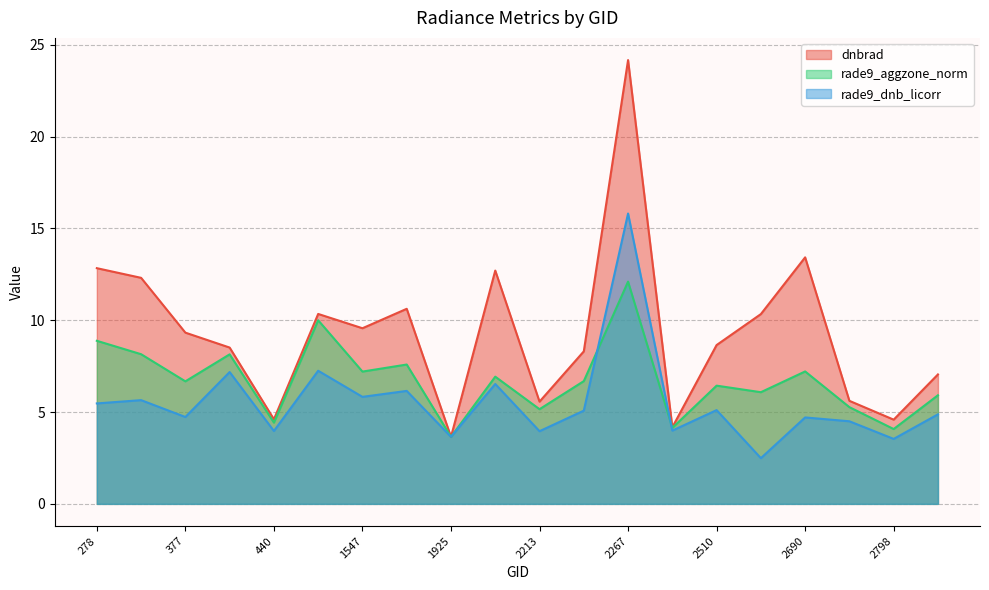

What are all the series names shown in the legend?

dnbrad, rade9_aggzone_norm, rade9_dnb_licorr